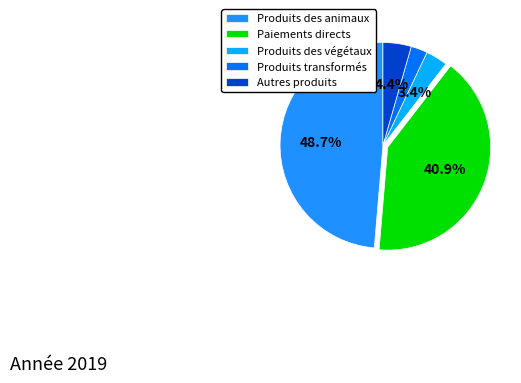

To the nearest percent, what percentage of the pie is Paiements directs?

41%